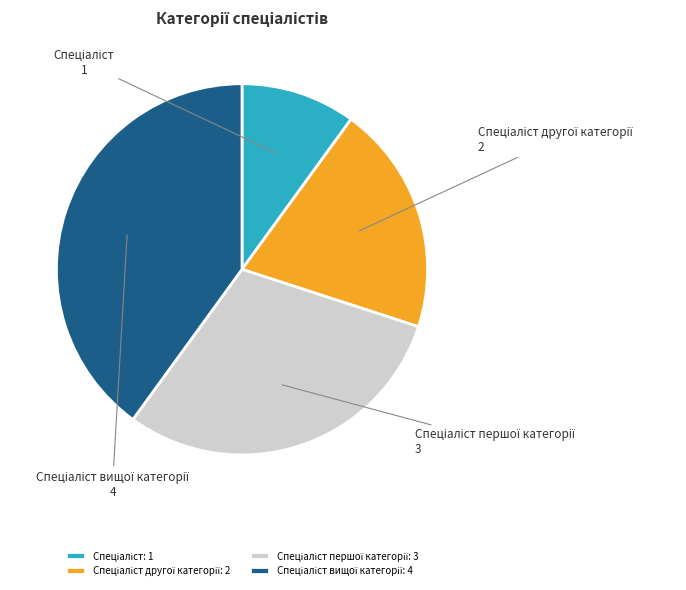

Is there any slice that represents more than half of the pie?

No